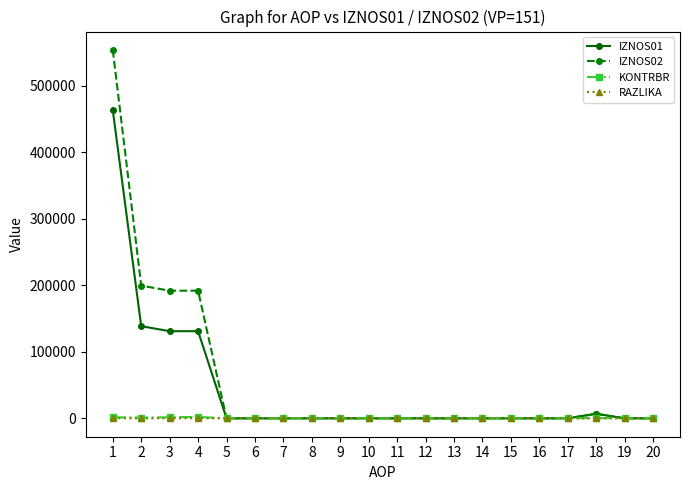

Which series has the largest range (max minus min)?

IZNOS02